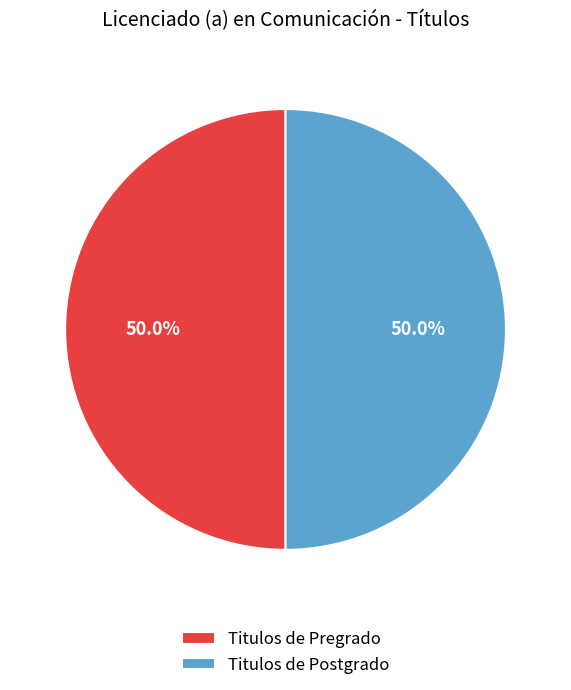

Approximately how many times larger is the value at Titulos de Postgrado compared to Titulos de Pregrado?

1.0